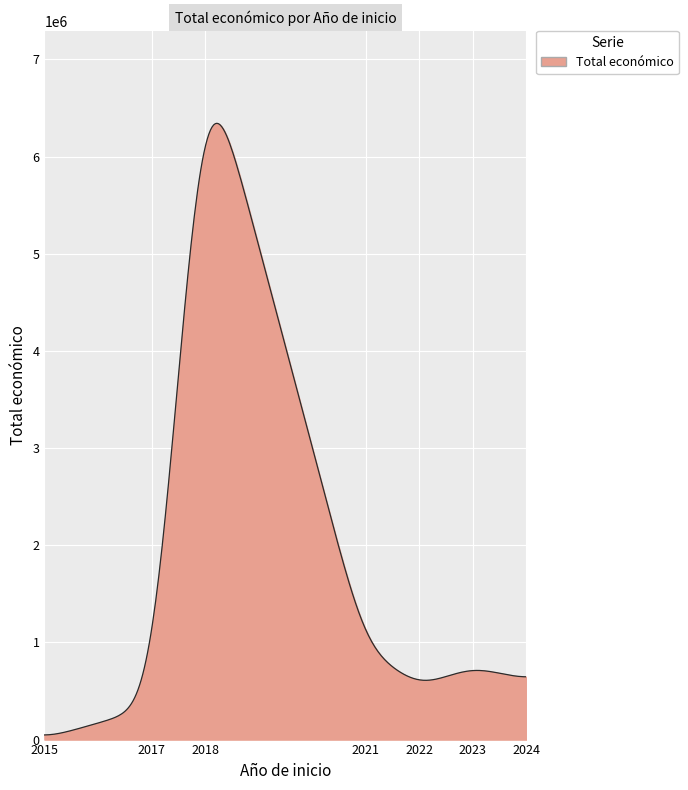

What is the difference between the maximum and minimum values?

6294437.6